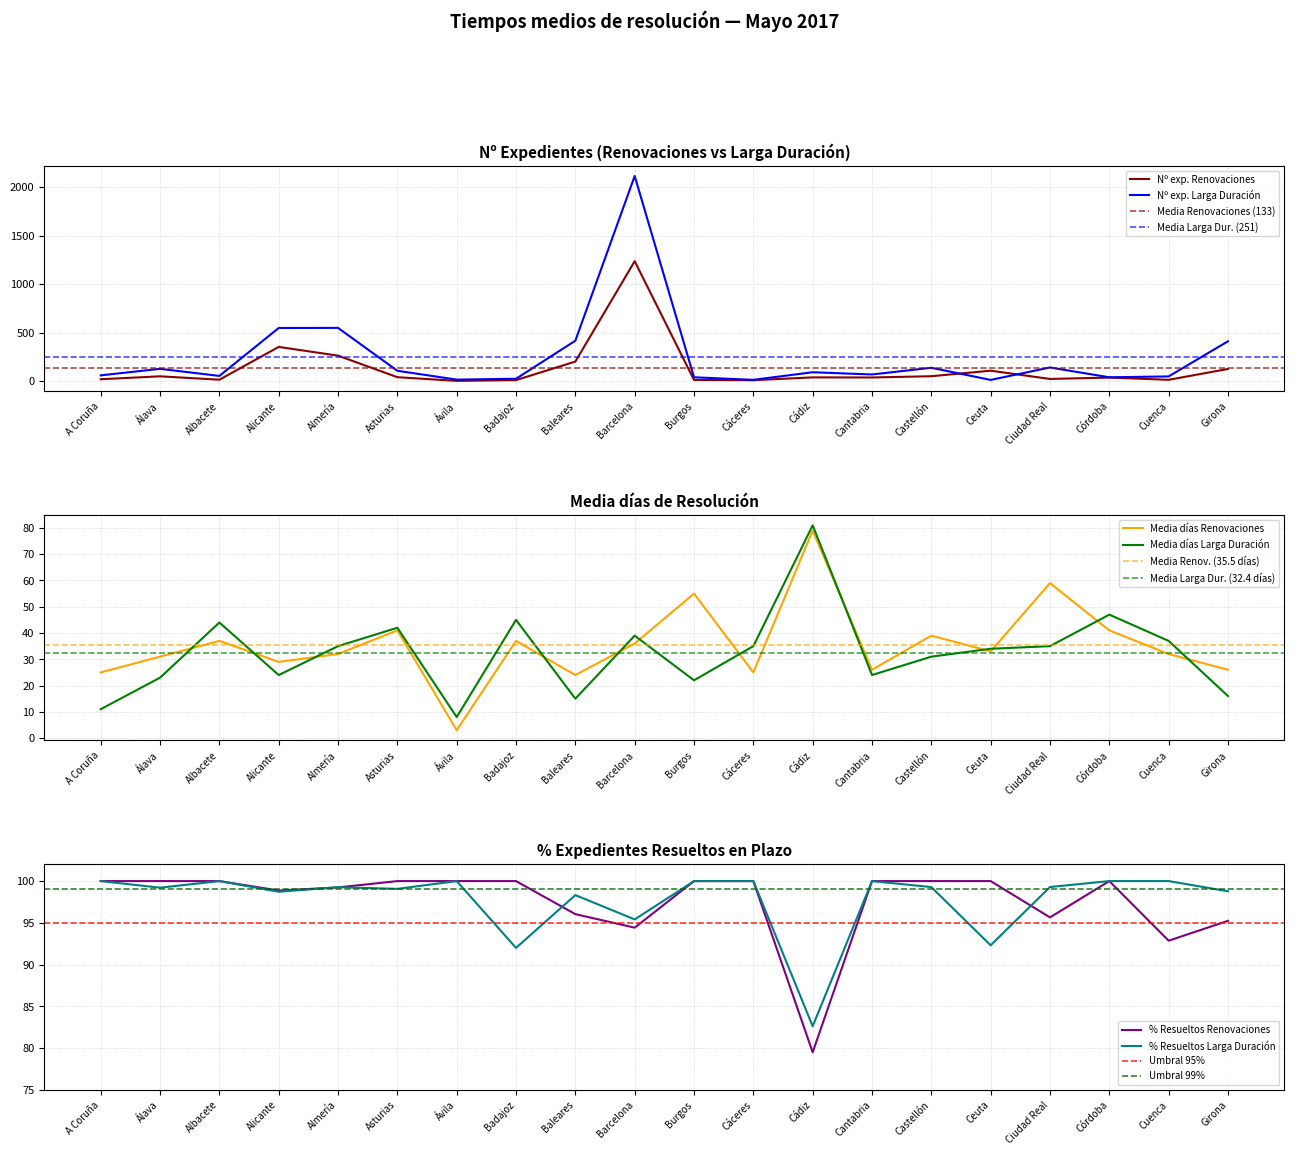

What is the maximum value shown in the chart?

2114.0